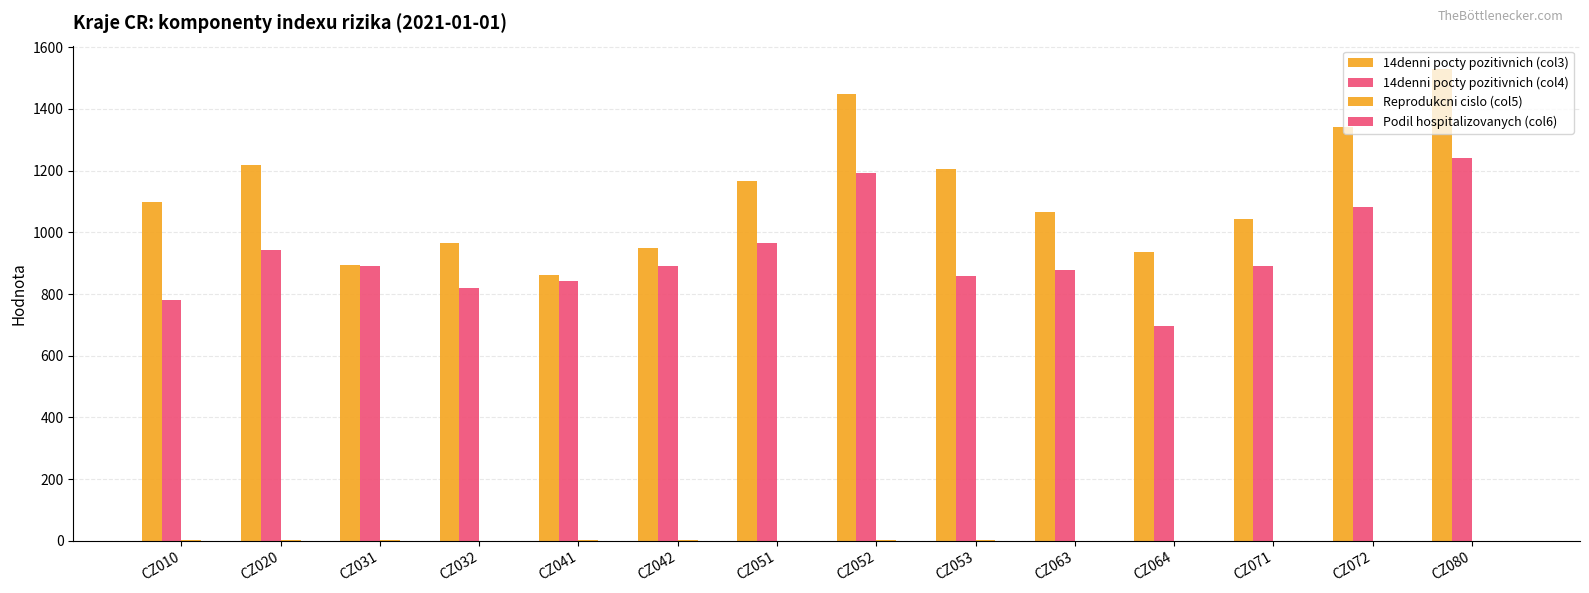

The value of Podil hospitalizovanych (col6) at CZ041 is 0.8. True or false?

False